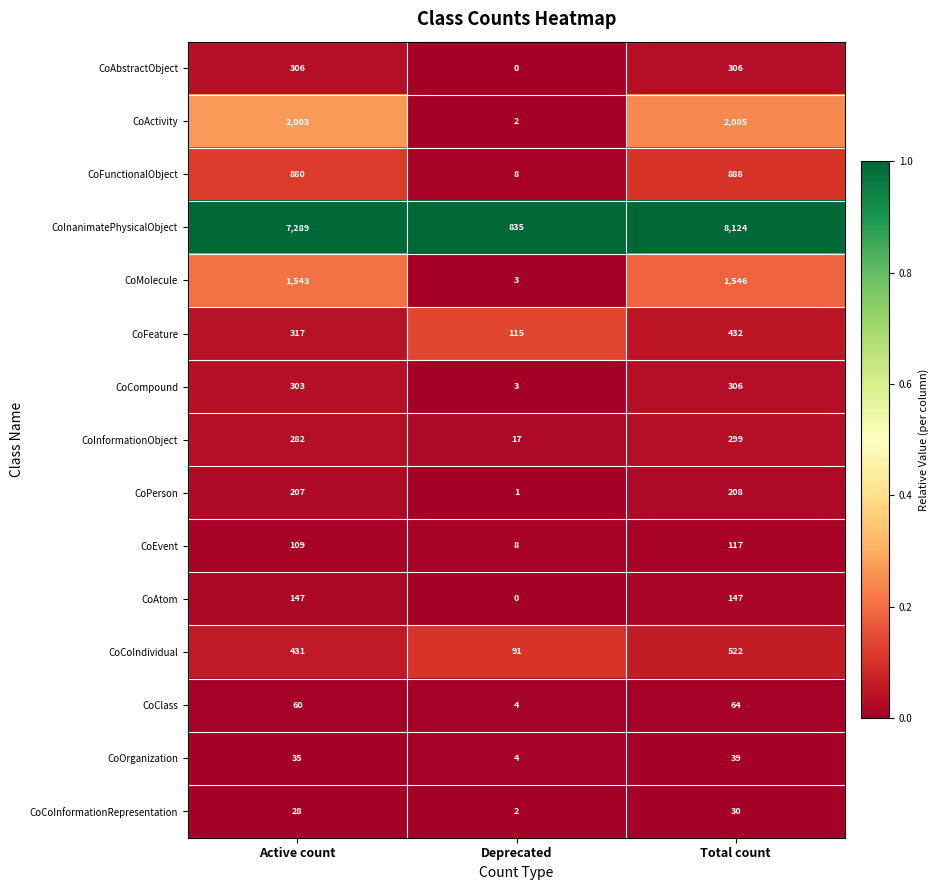

The value of CoClass at Active count is 60. True or false?

True